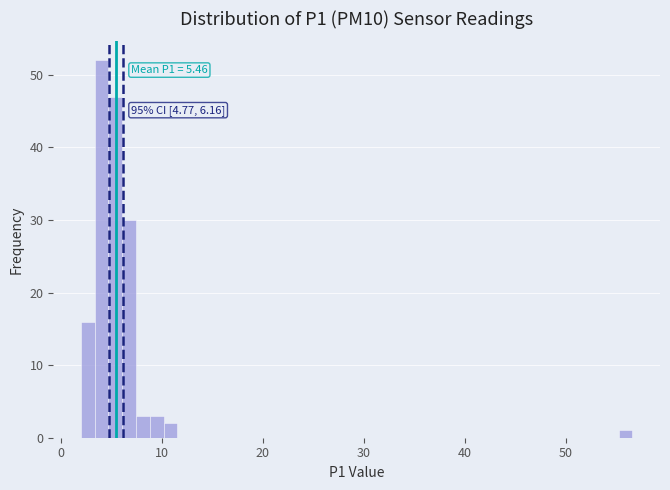

Read against the x-axis, roughly where is the centre of the tallest bar?

4